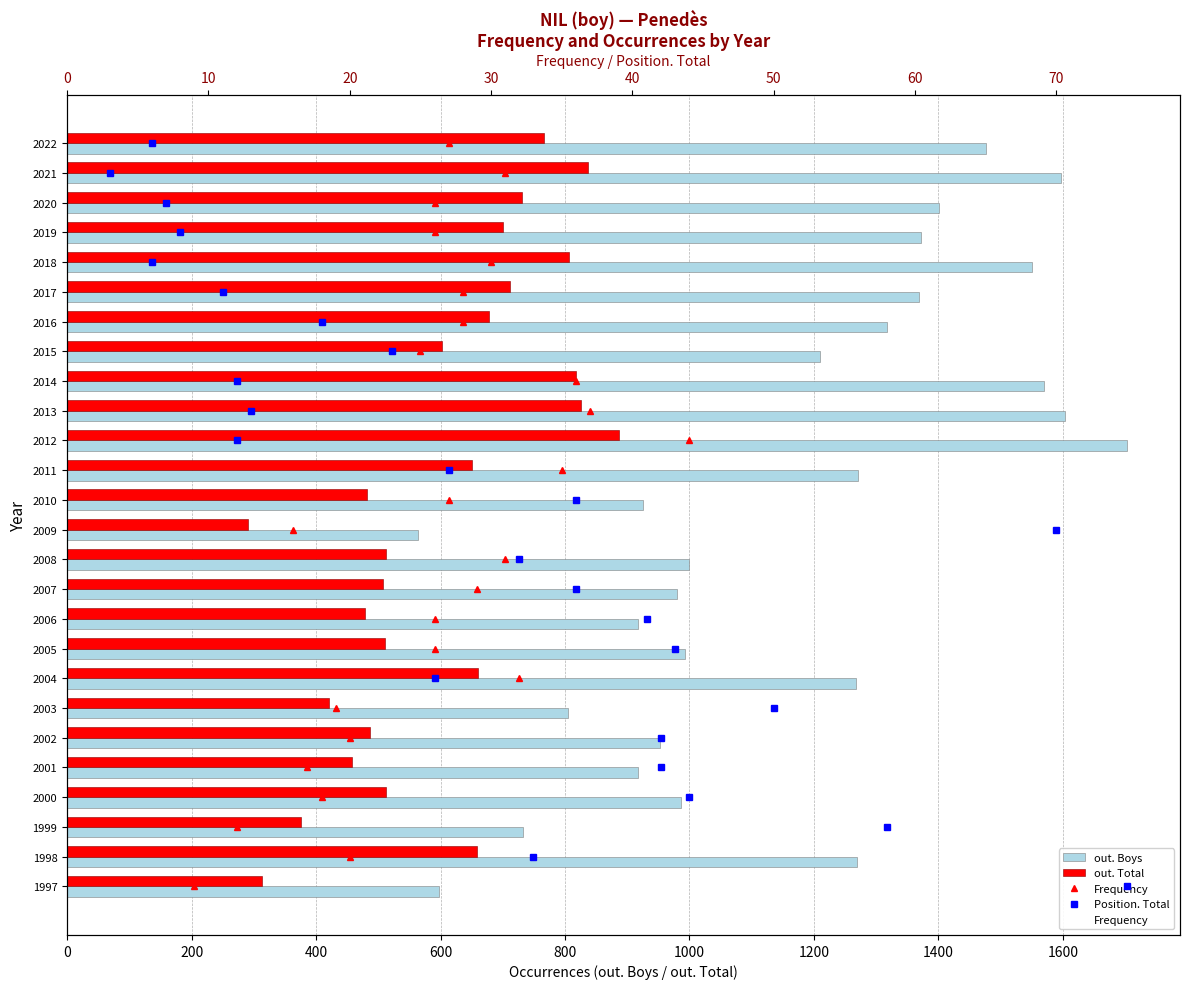

At how many categories does at least one series exceed 57?

26